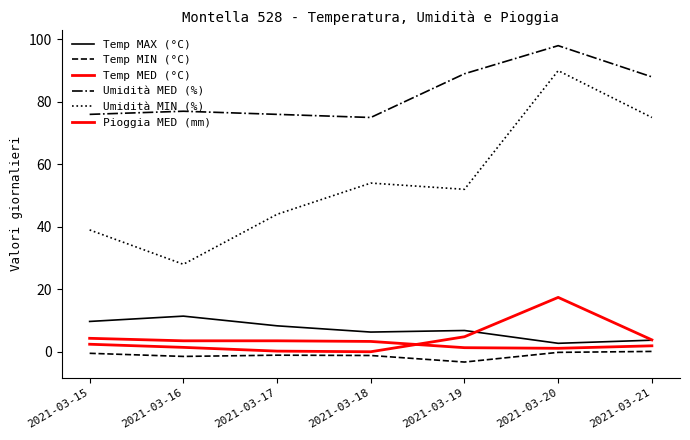

How many lines are shown in the chart?

6